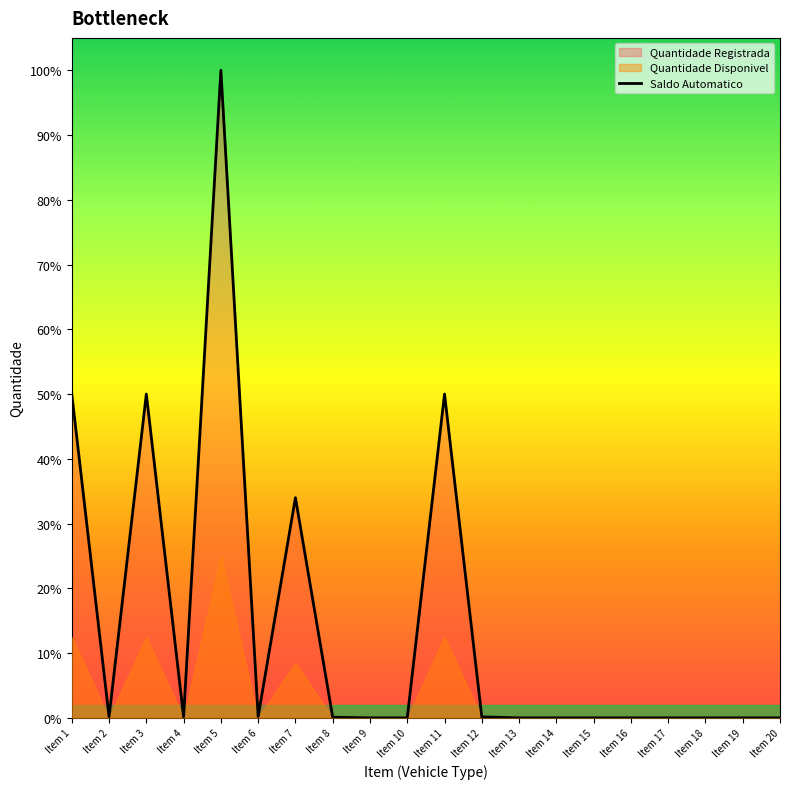

How many lines are shown in the chart?

1